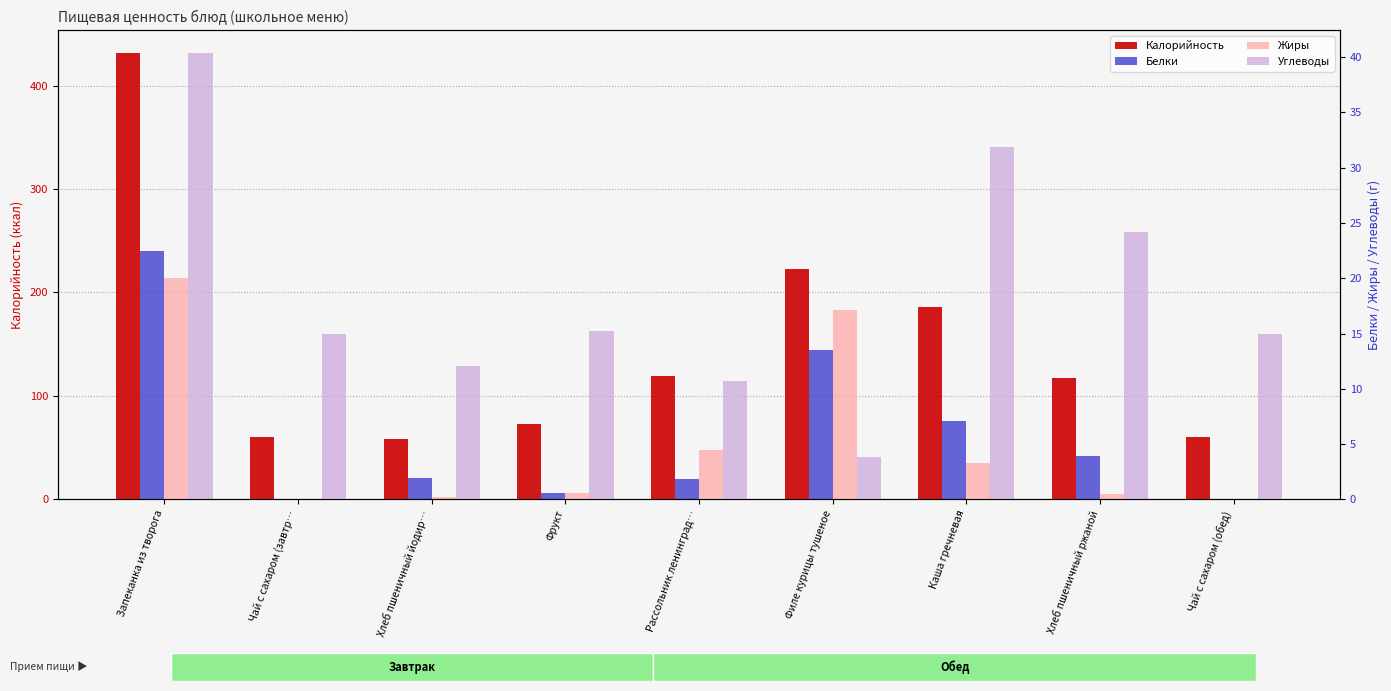

Which series changed the most between Запеканка из творога and Хлеб пшеничный йодир…?

Калорийность